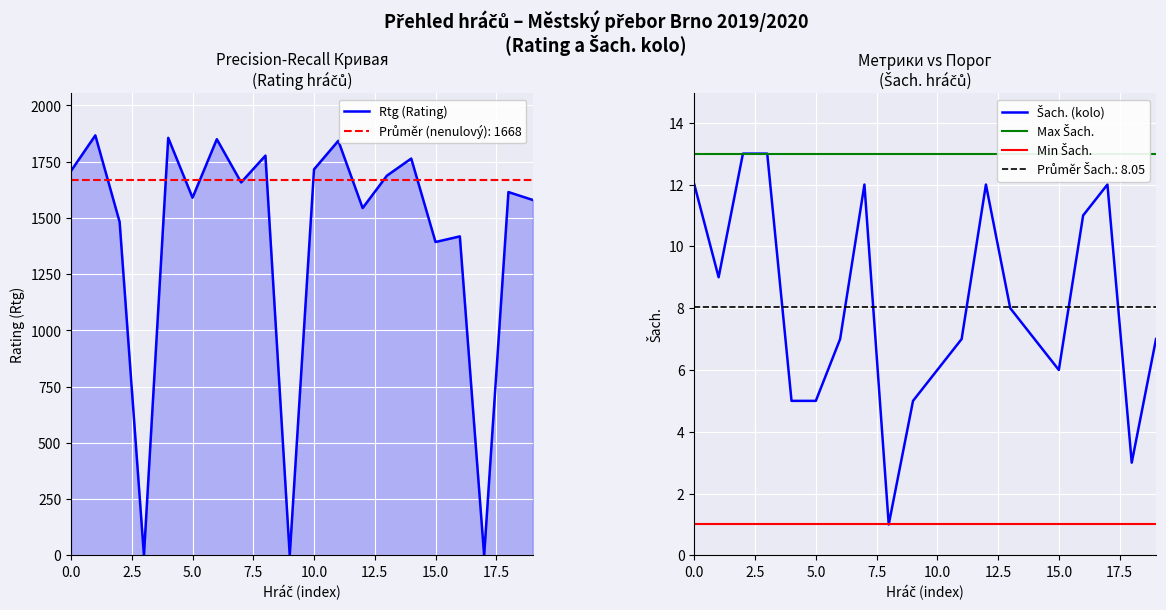

What is the maximum value for Rtg (Rating)?

1867